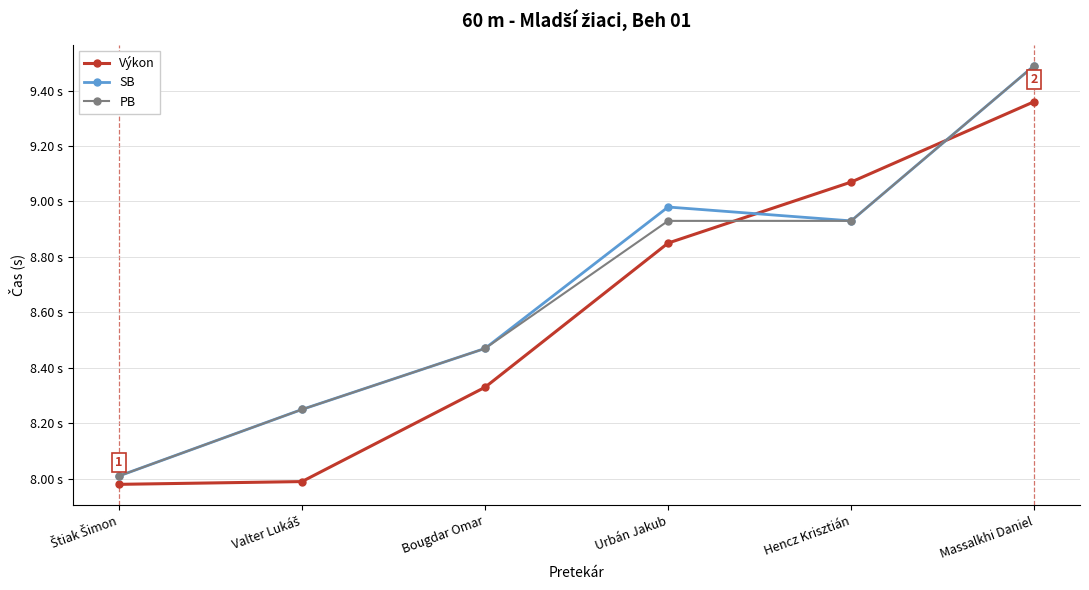

At which category is the sum across all series the highest?

Massalkhi Daniel